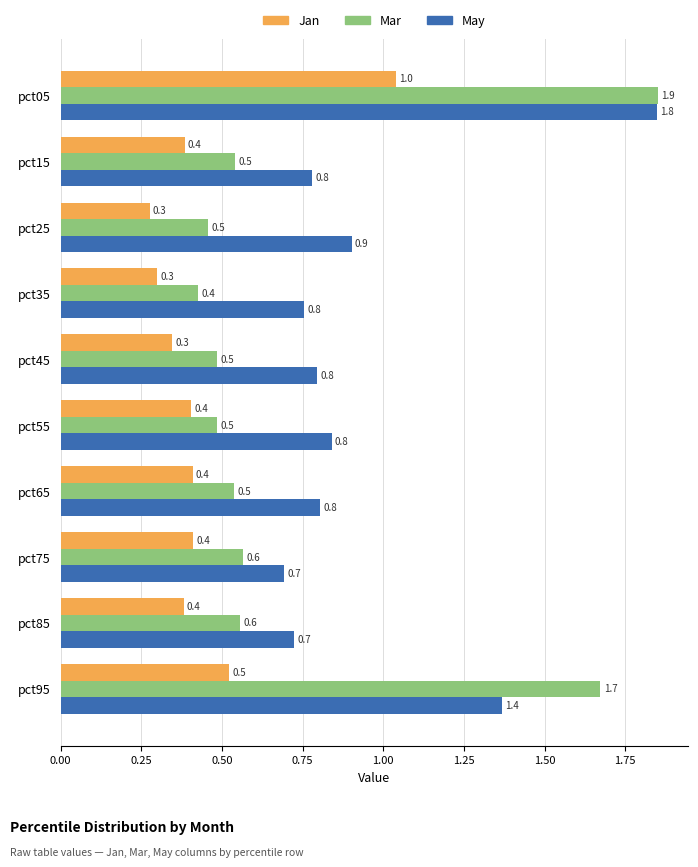

What is the sum of the Jan values at pct55 and pct35?

0.7